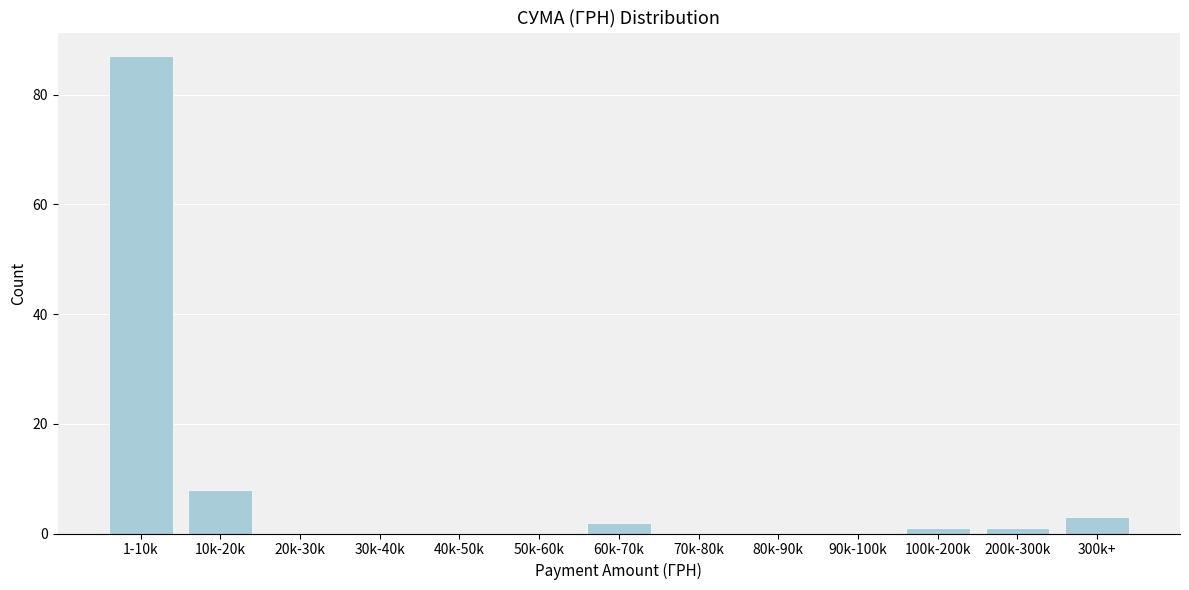

Reading left to right, transcribe all the data shown in this chart.

1-10k=87	10k-20k=8	20k-30k=0	30k-40k=0	40k-50k=0	50k-60k=0	60k-70k=2	70k-80k=0	80k-90k=0	90k-100k=0	100k-200k=1	200k-300k=1	300k+=3